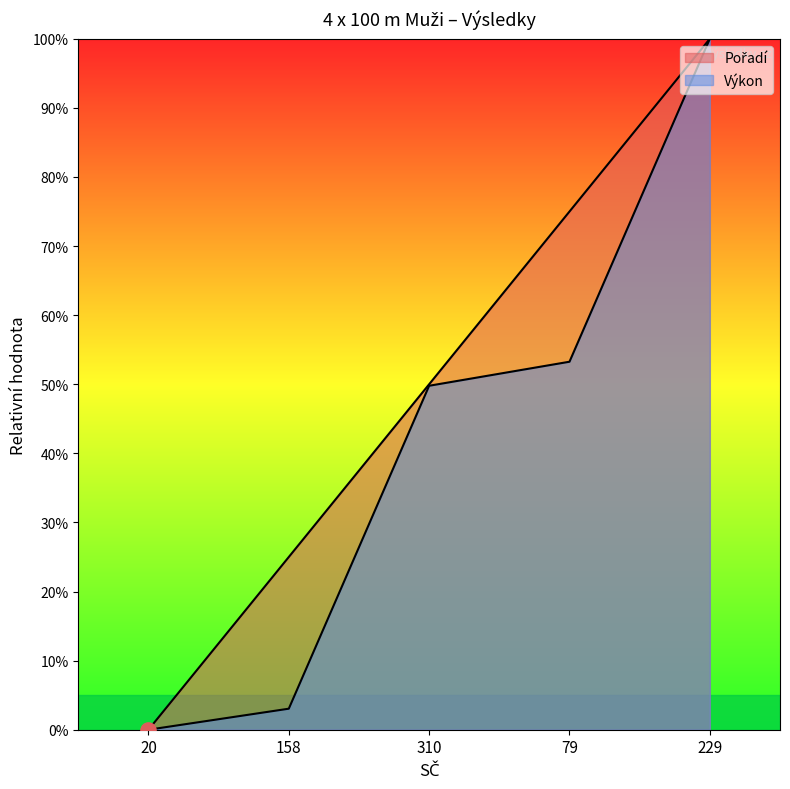

Which series has the largest total across all categories?

Pořadí